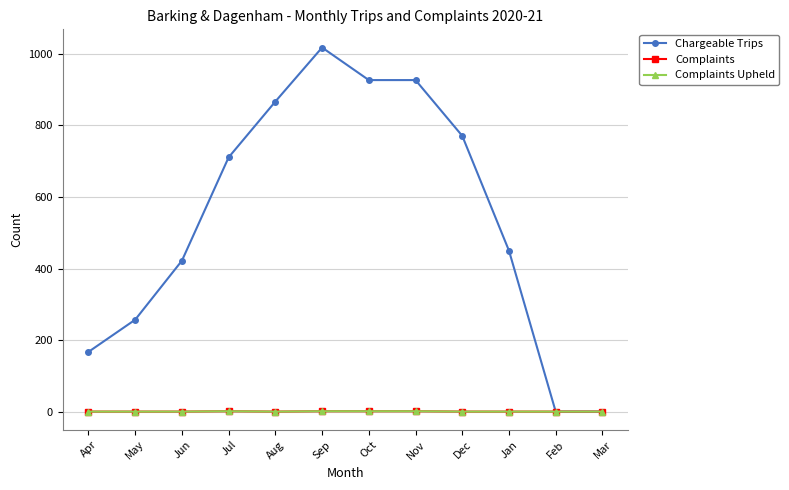

Is the value of Complaints at Jul greater than the value of Chargeable Trips at Jun?

No